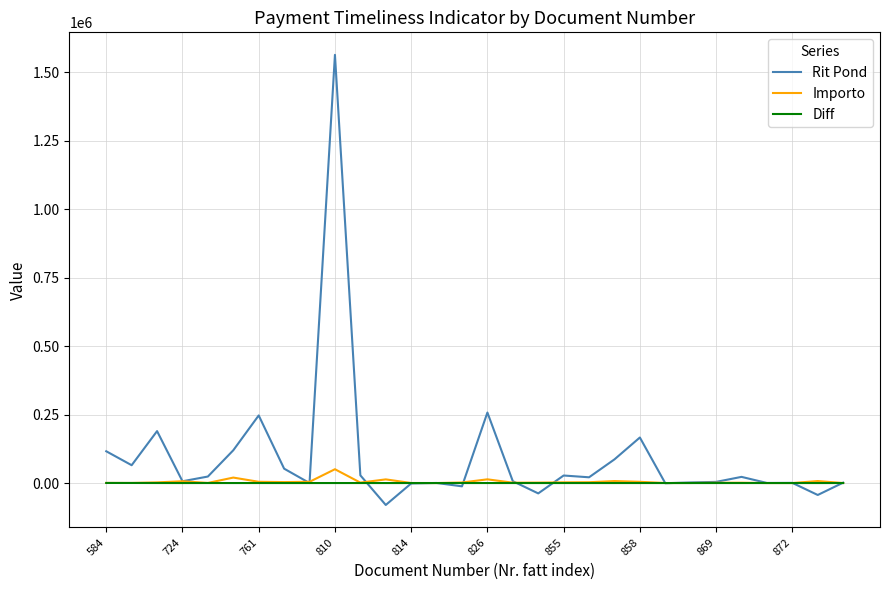

What is the difference between the second highest and minimum values in the Importo series?

19937.6